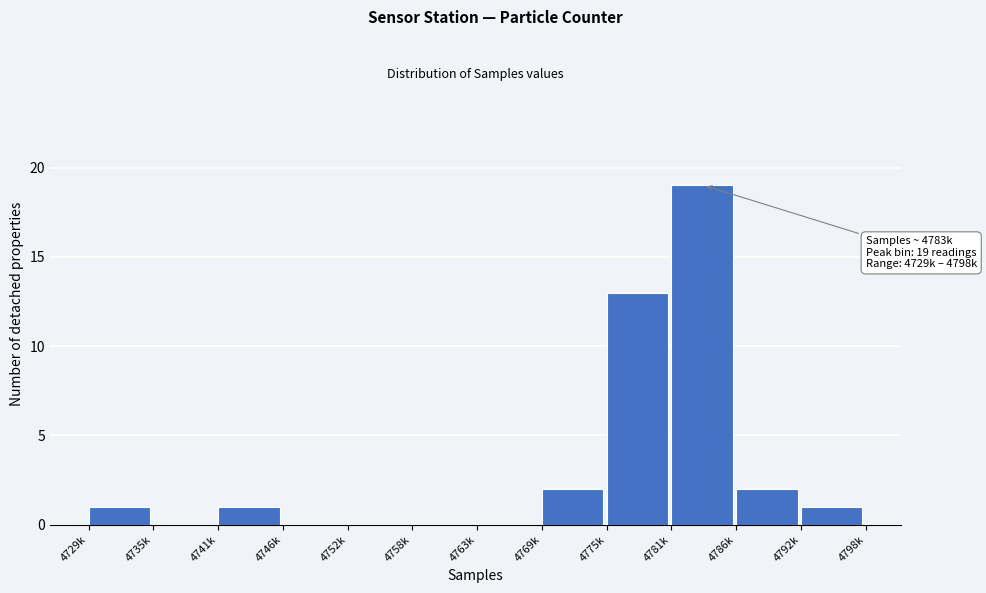

Reading right to left, list all the values displayed in this chart.

4792k=1	4786k=2	4781k=19	4775k=13	4769k=2	4763k=0	4758k=0	4752k=0	4746k=0	4741k=1	4735k=0	4729k=1